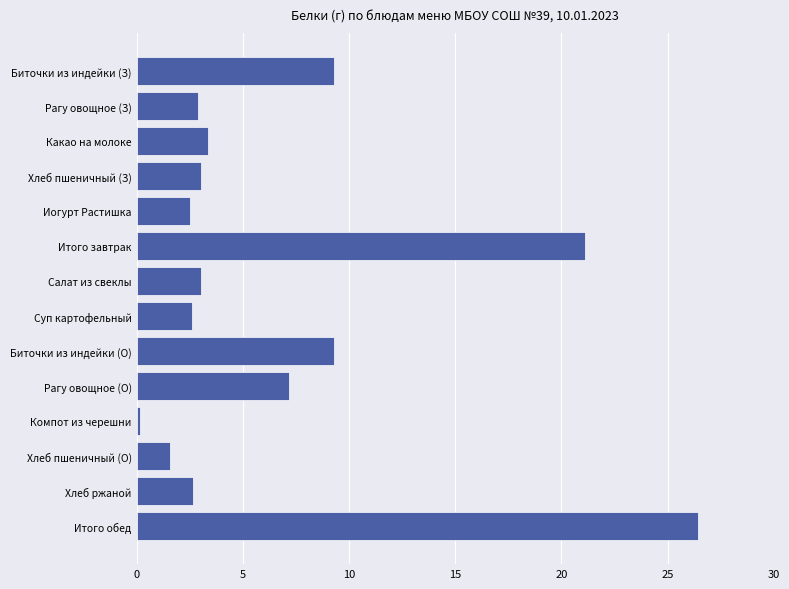

What is the label of the 6th bar from the top?

Итого завтрак